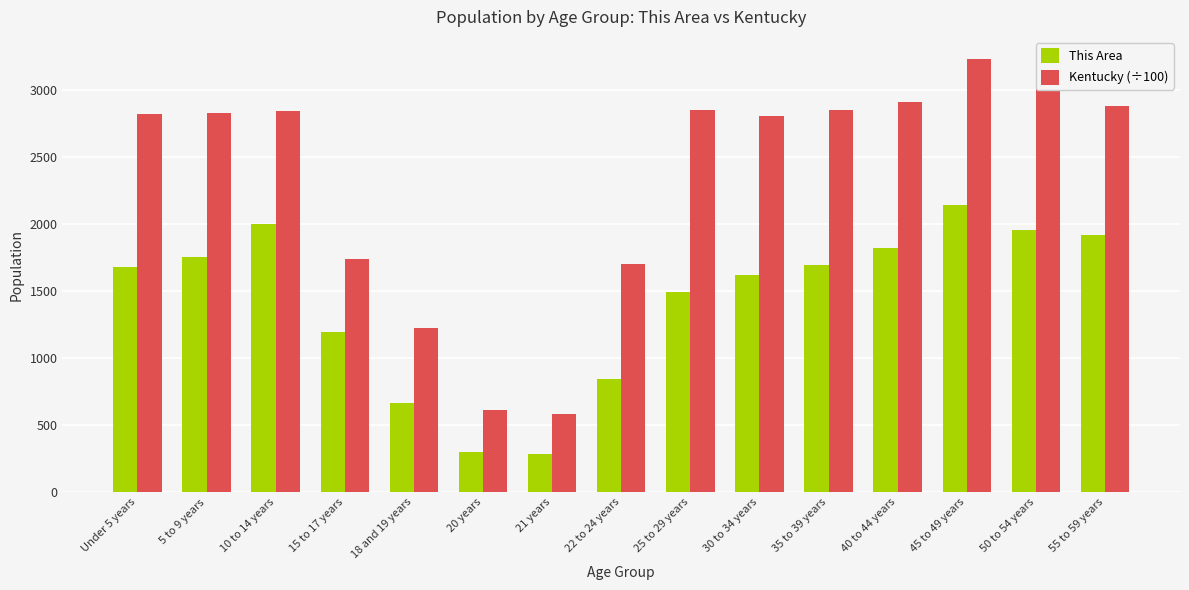

Does the chart contain stacked bars?

No